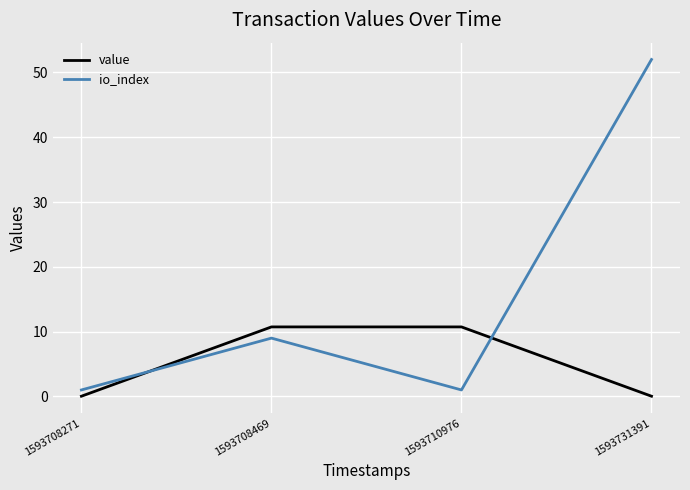

The value series shows 14.1 at 1593708469. True or false?

False